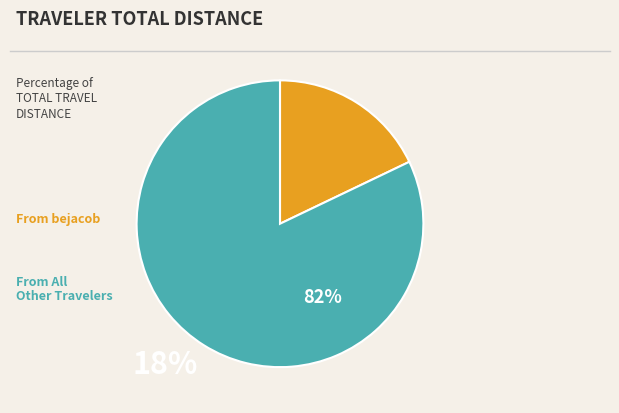

Is there a majority slice in this chart?

Yes